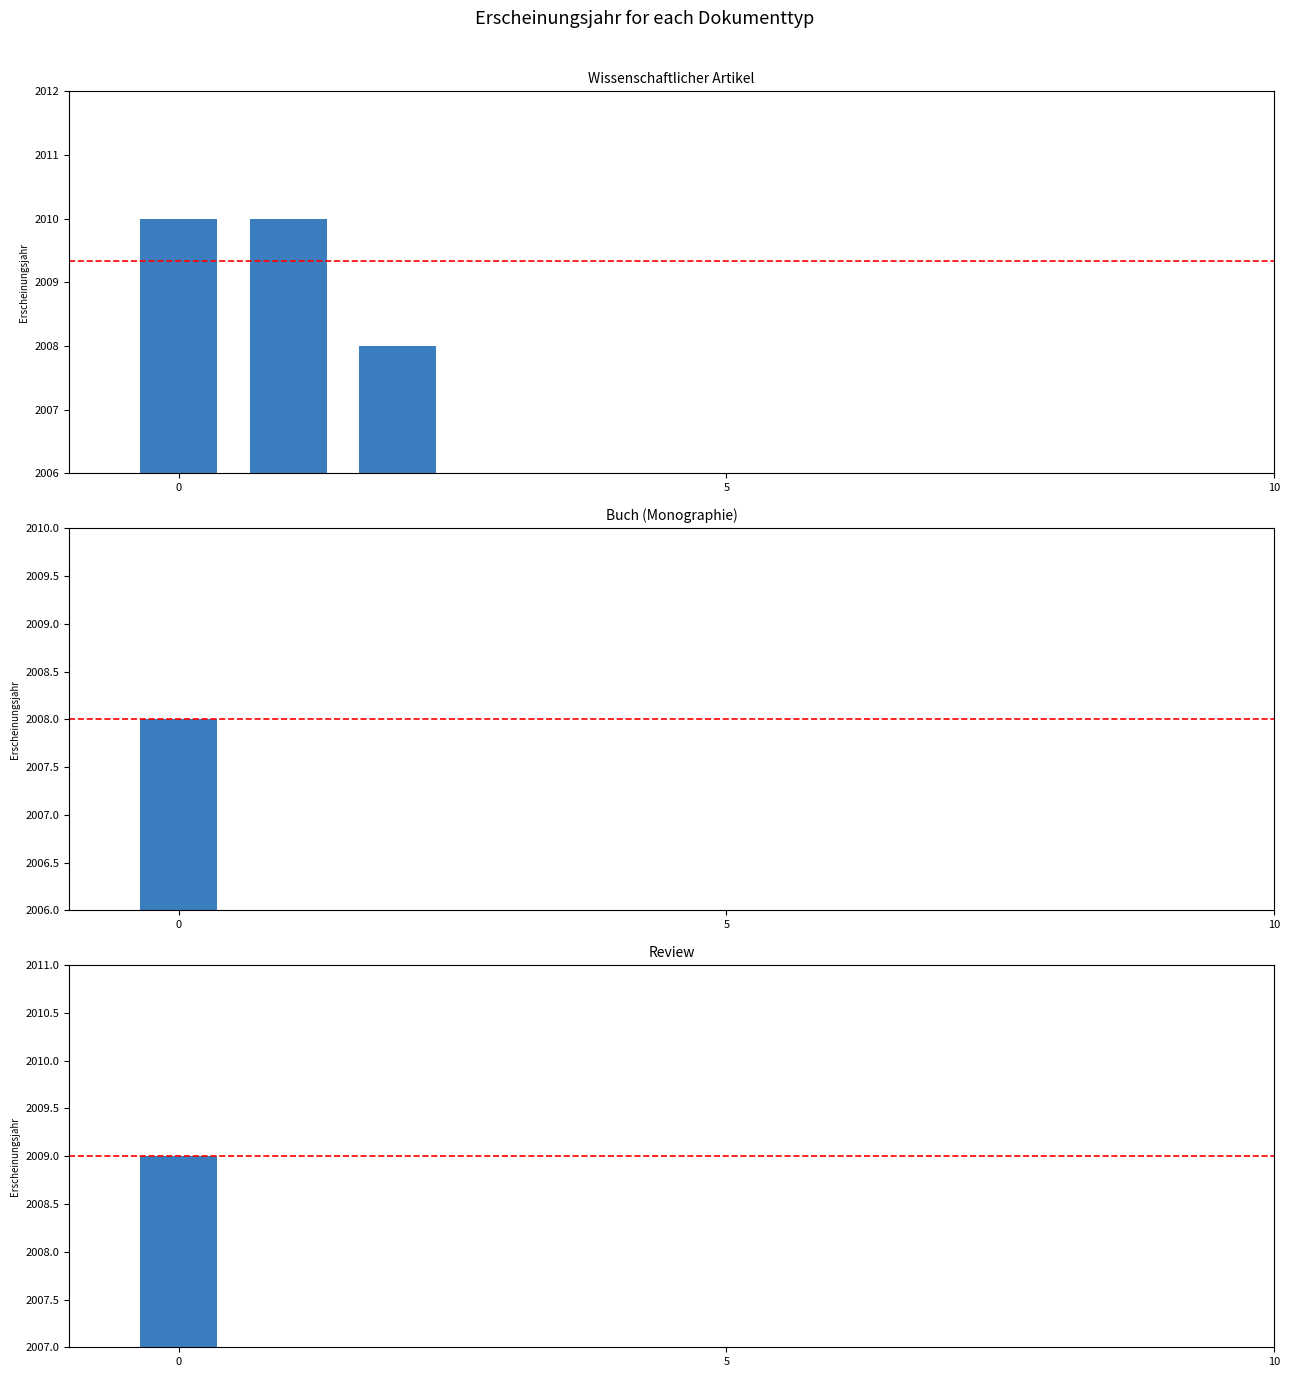

What is the difference between the maximum and minimum values?

2